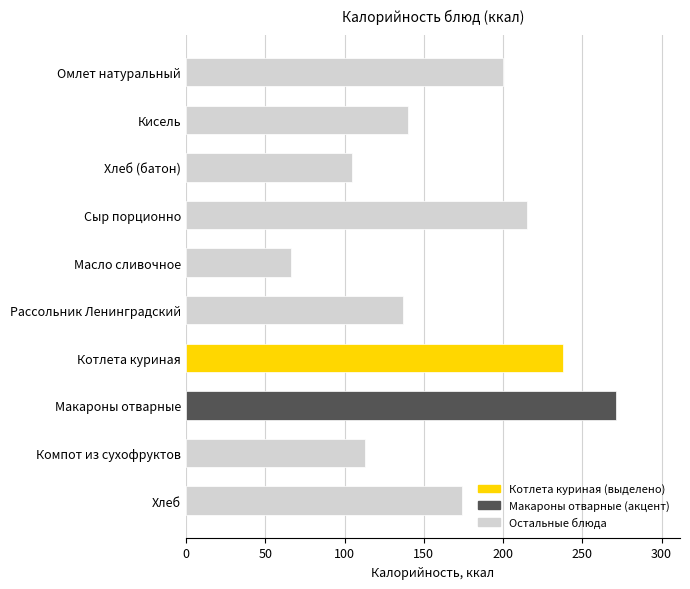

How many categories are shown in the chart?

10